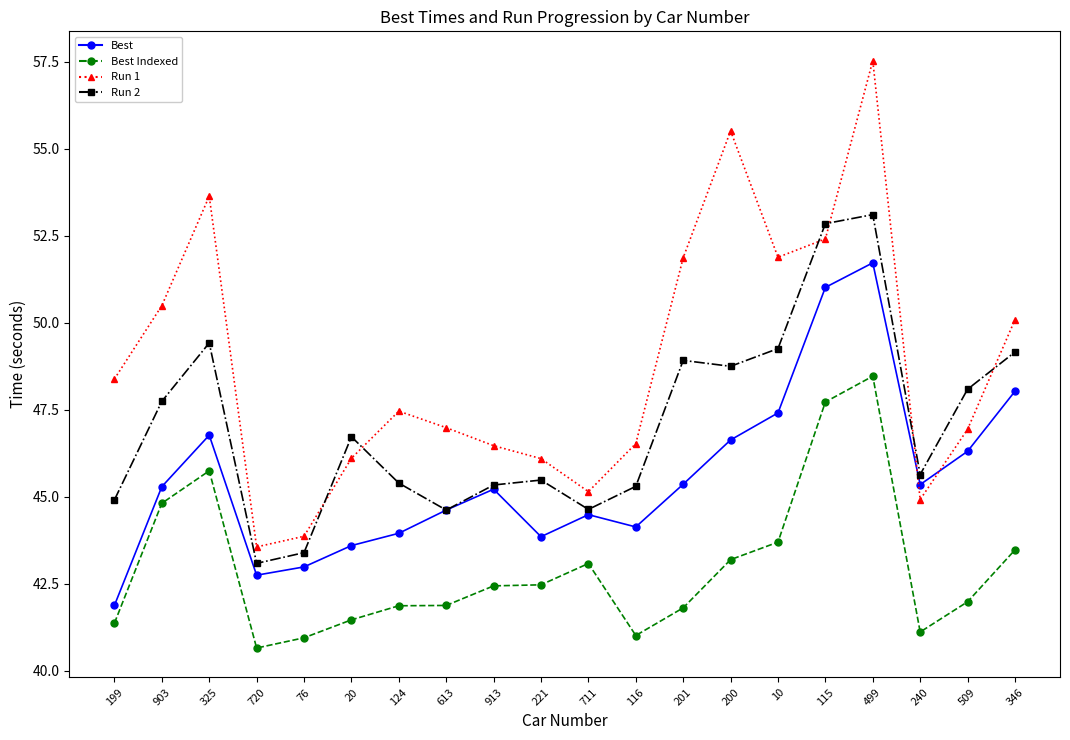

True or false: Run 1 has a value of 55.5 at 200.

True